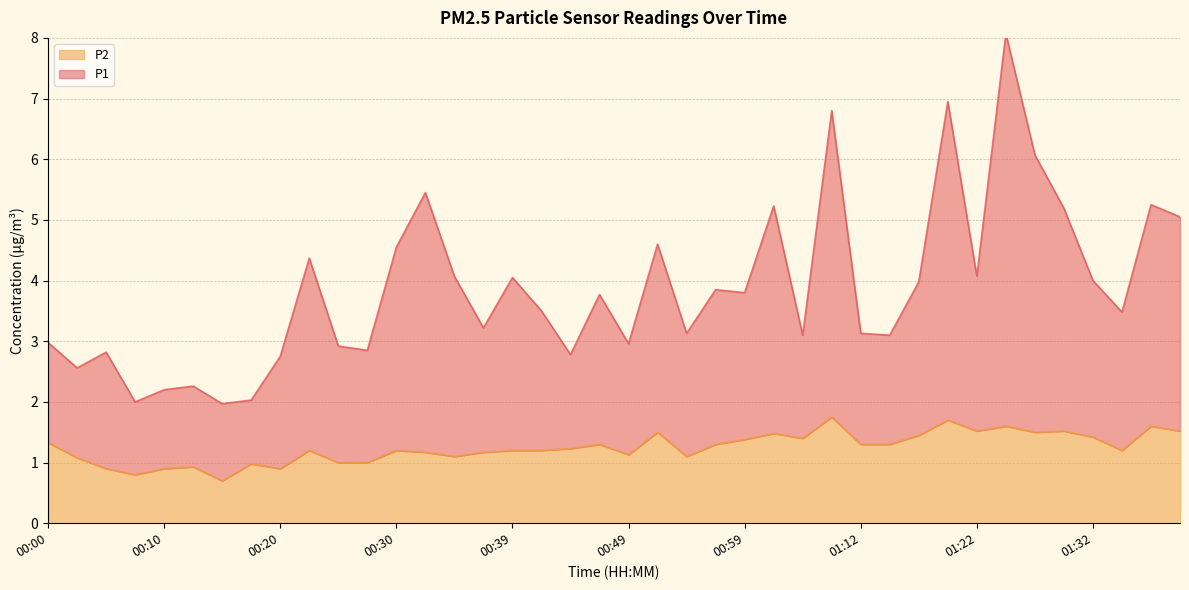

What is the highest value of the P2 series?

1.8